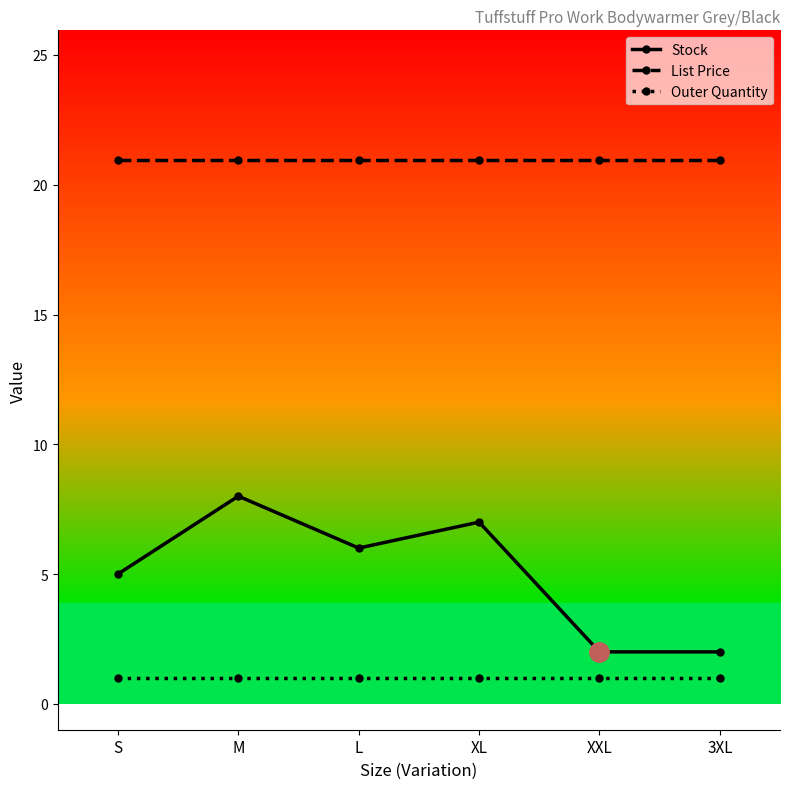

What is the sum of all List Price values?

125.7